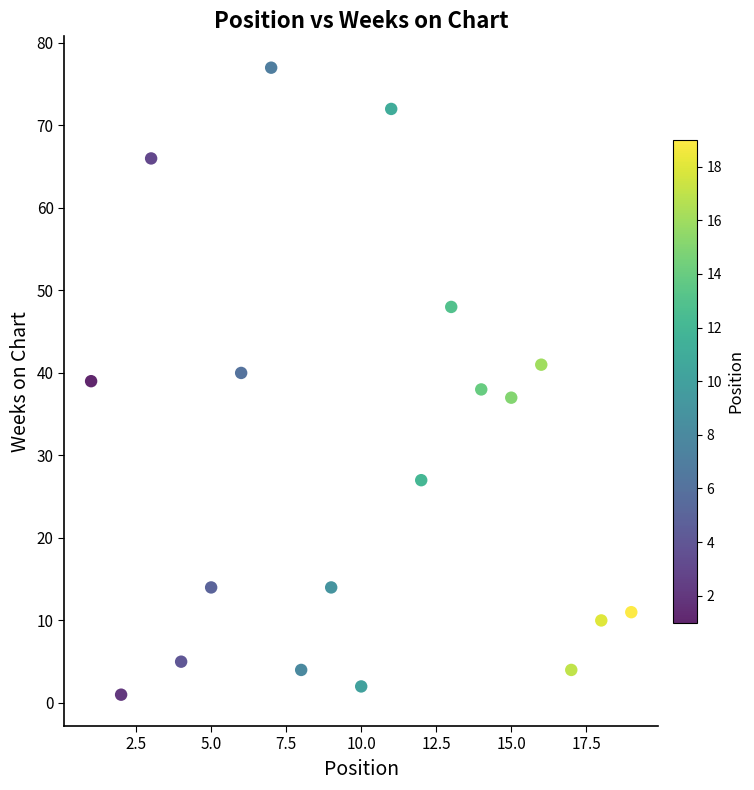

What is the range of X values (max minus min)?

18